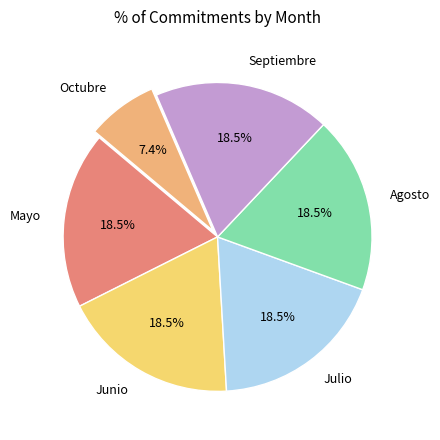

Between Agosto and Octubre, which is larger?

Agosto